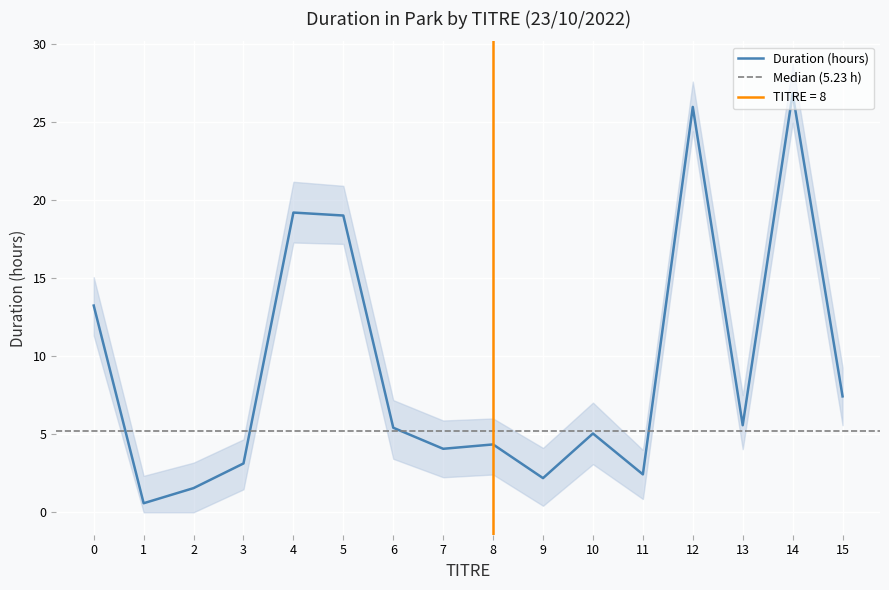

How many series are shown in this chart?

1